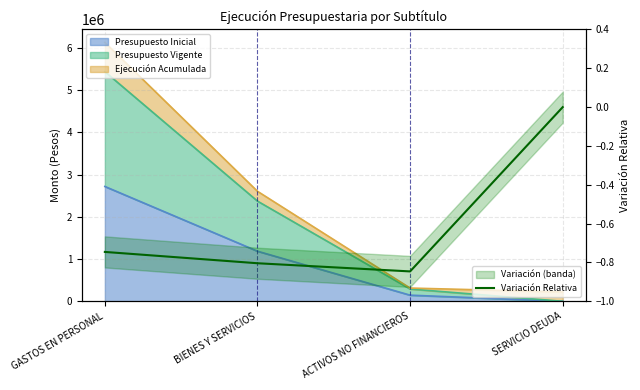

What is the value of the 2nd point from the left?

-0.8